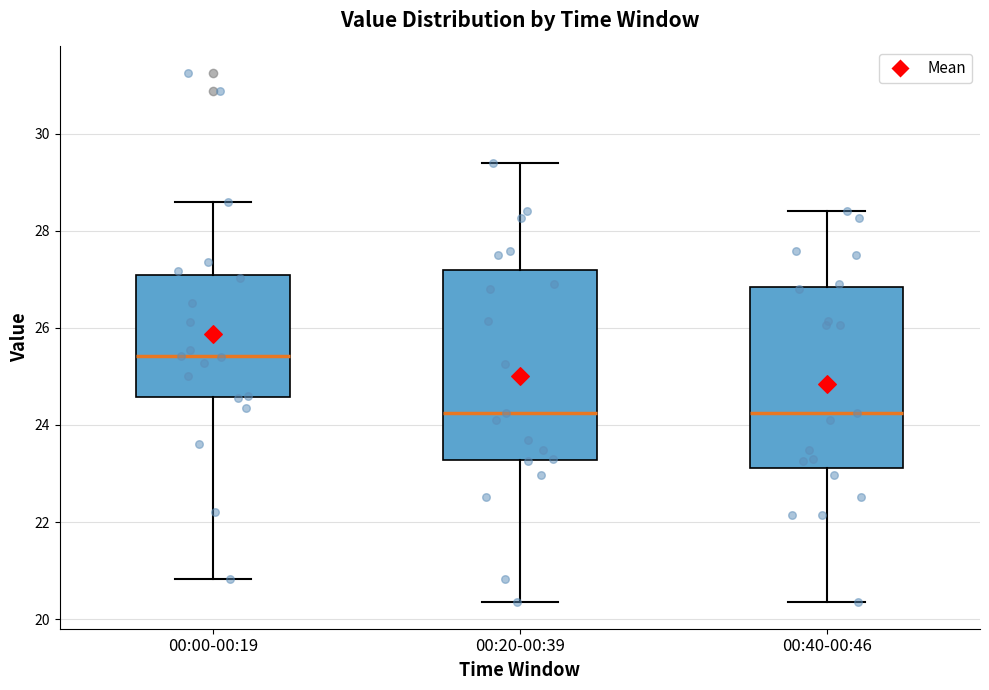

Where does the lower whisker of the box for 00:00-00:19 end on the y-axis? The values are not printed on the chart, so give them approximately, as read against the axis.

20.8